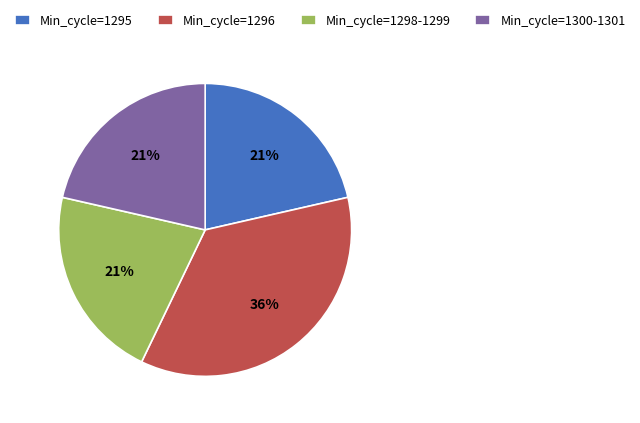

To the nearest percent, what portion does Min_cycle=1298-1299 represent?

21%